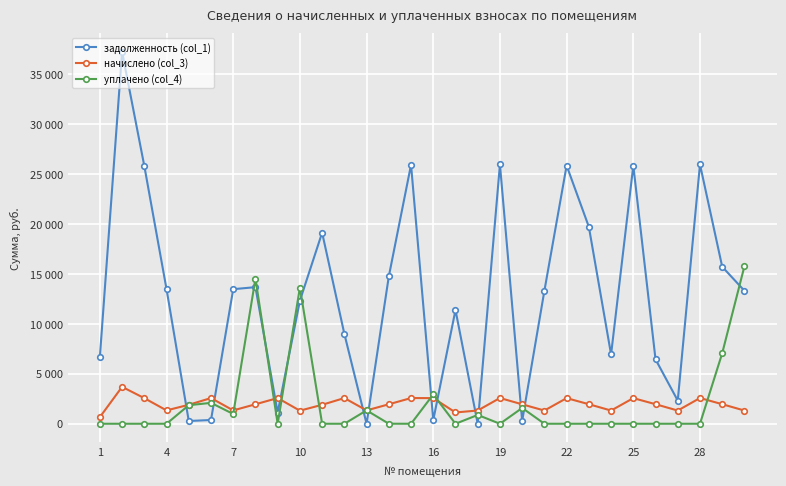

Which series has the largest range (max minus min)?

задолженность (col_1)